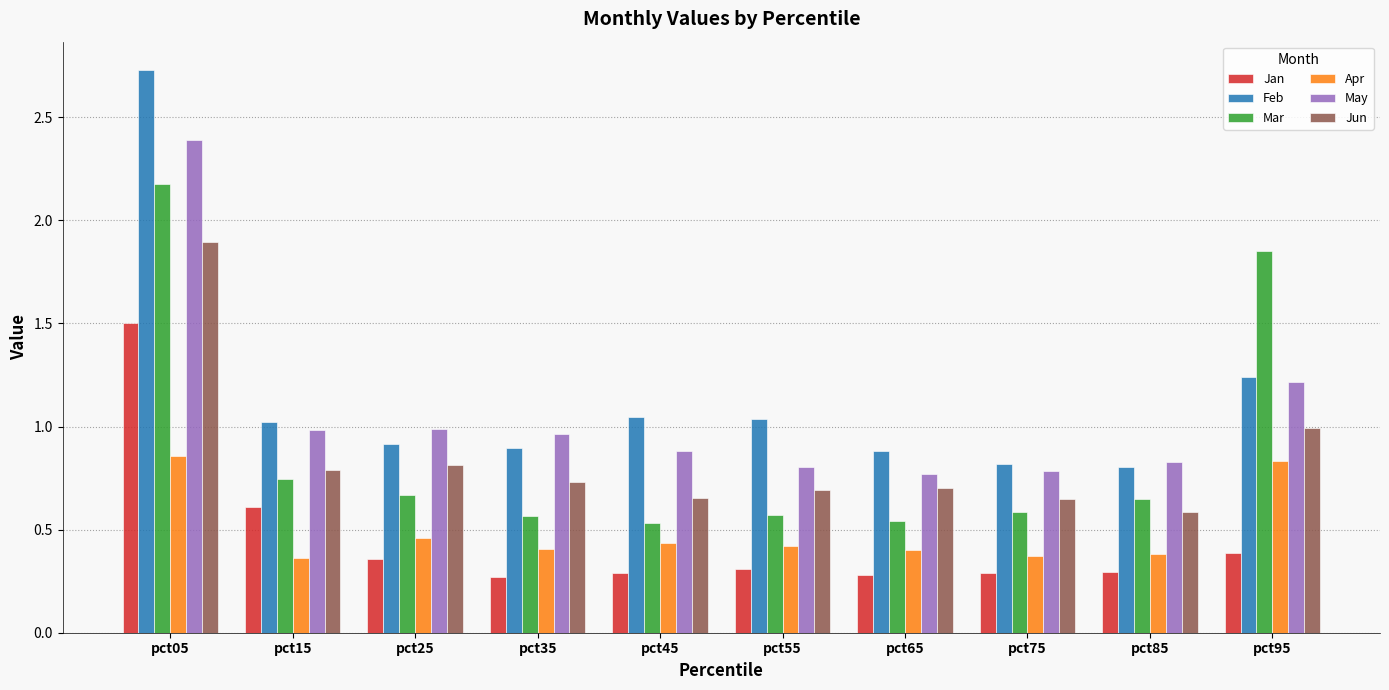

What is the sum of all May values?

10.6